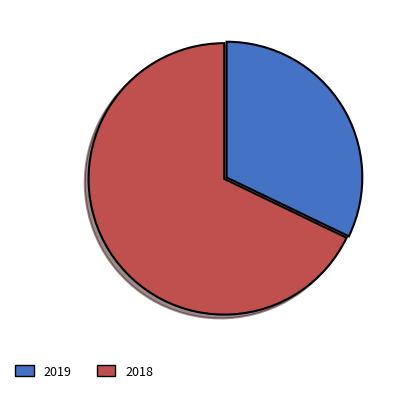

Combined, do 2018 and 2019 account for over 50%?

Yes